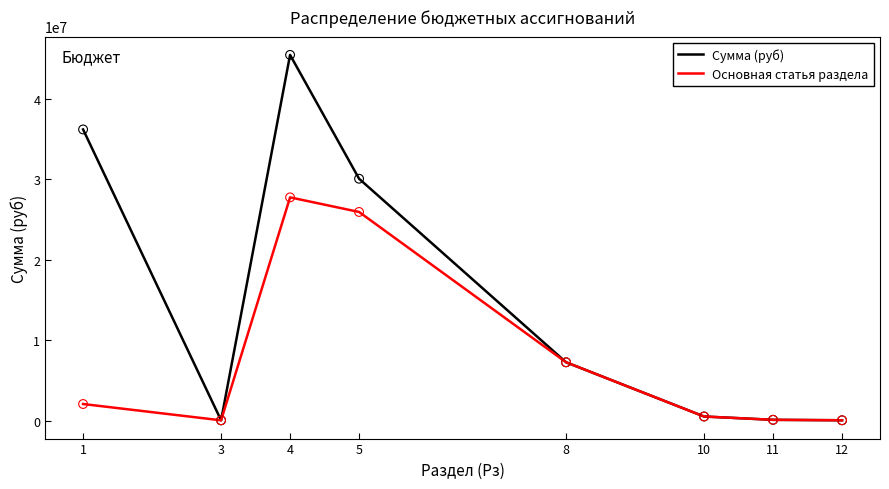

What is the spread (max minus min) of values at 4?

17709090.9